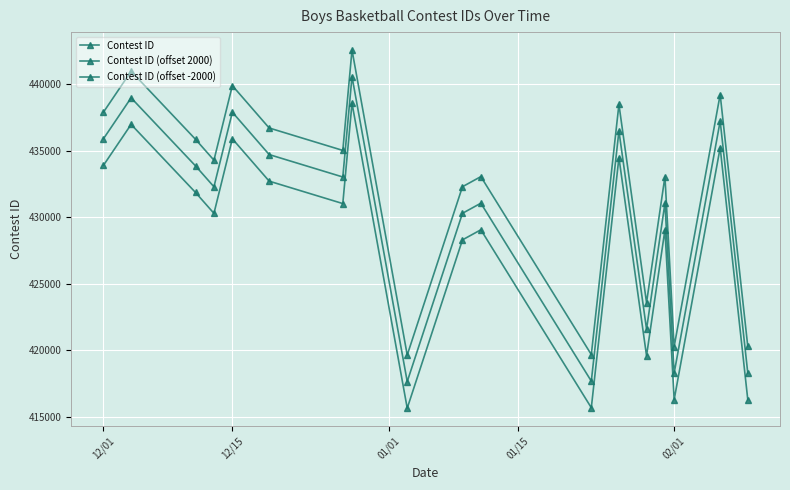

How many series are shown in this chart?

3